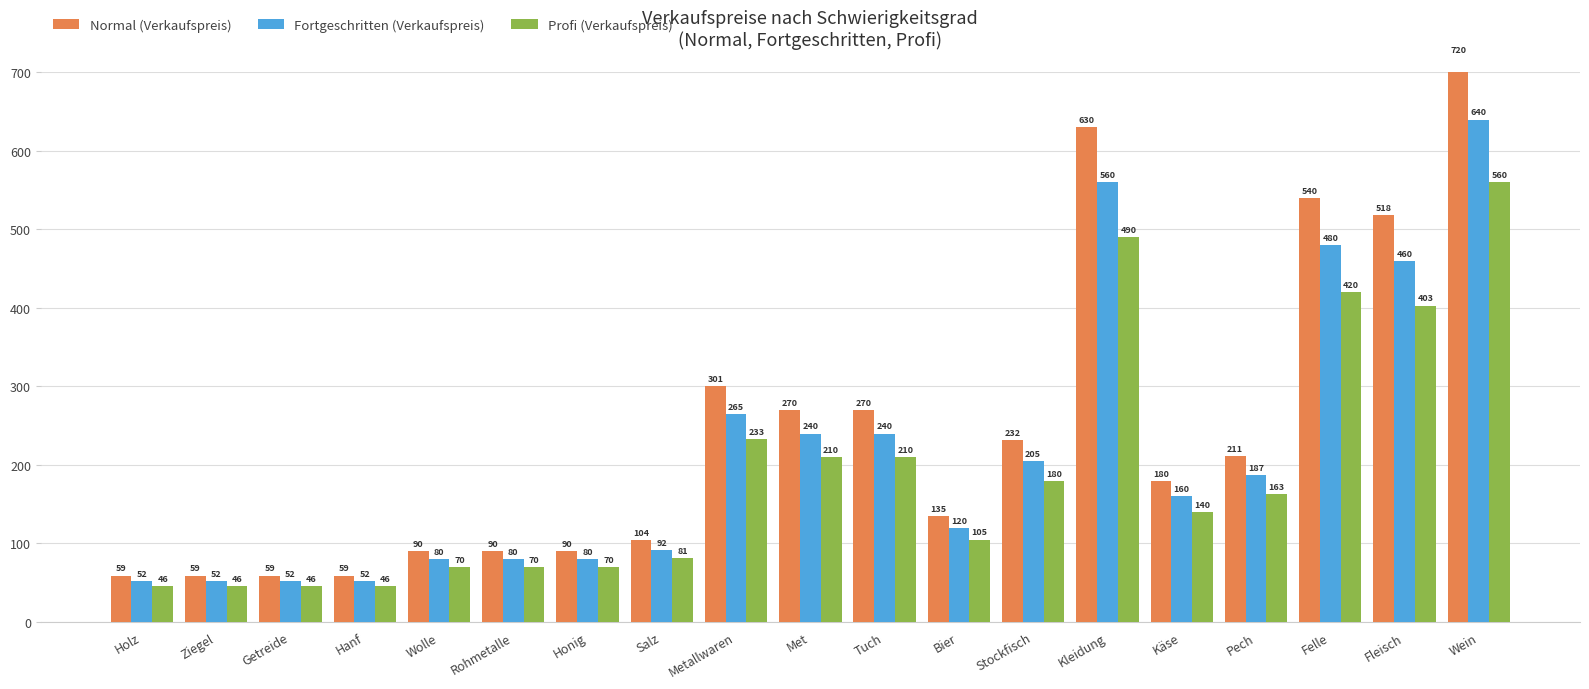

What is the highest value of the Fortgeschritten (Verkaufspreis) series?

640